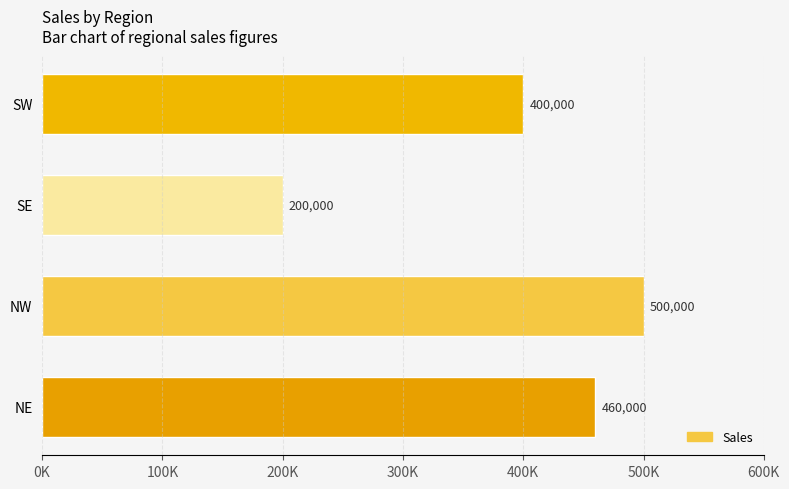

Does the chart contain any negative values?

No